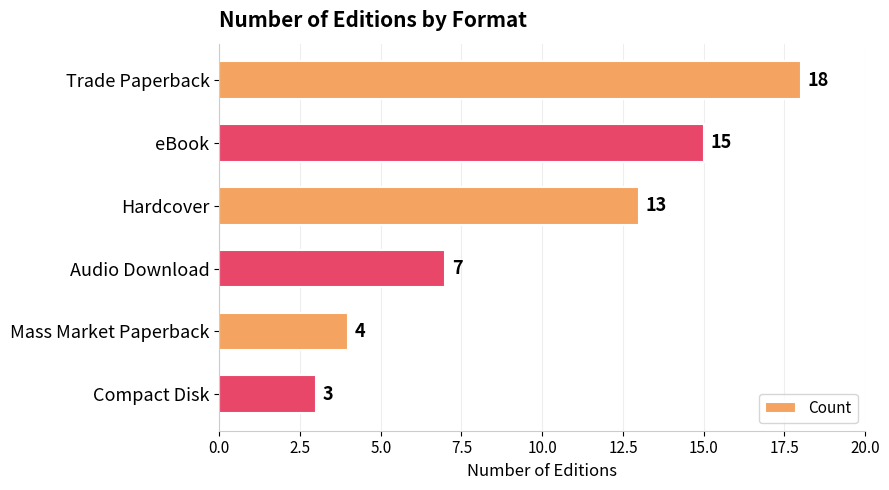

Reading top to bottom, list all the values displayed in this chart.

18	15	13	7	4	3